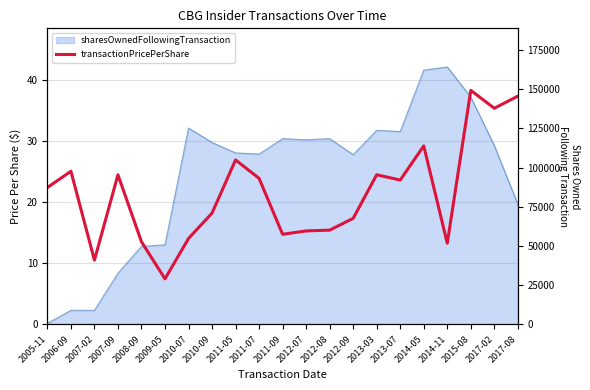

What is the minimum value shown in the chart?

7.5